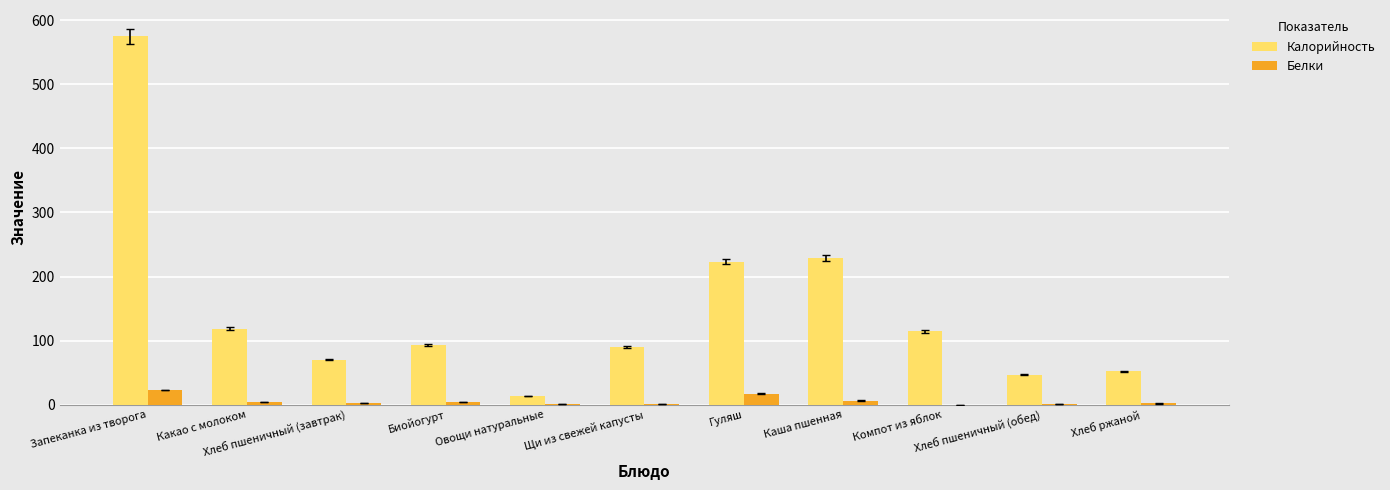

Are the bars horizontal?

No